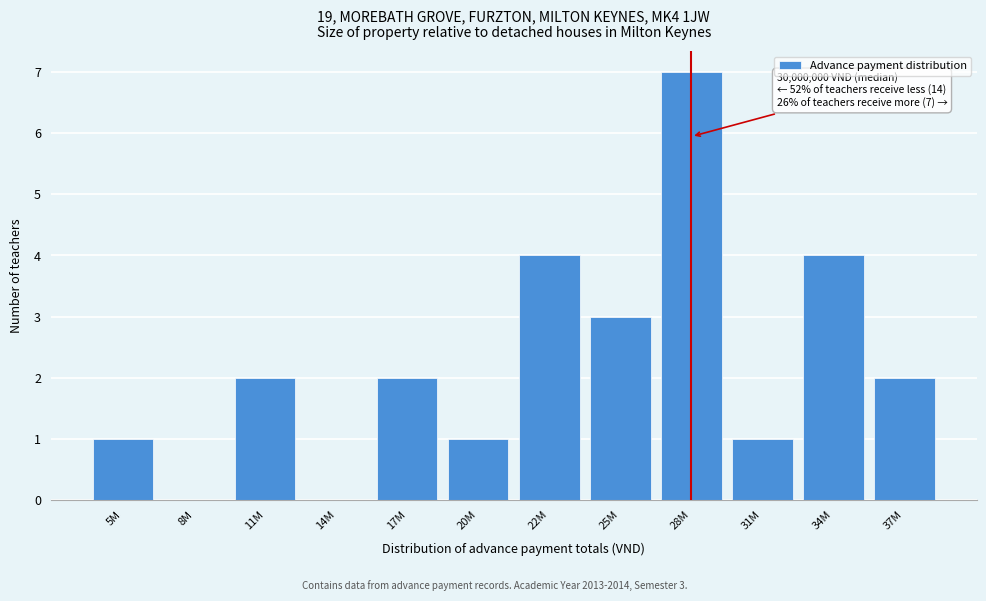

Reading left to right, what are all the values shown in this chart?

5M=1	8M=0	11M=2	14M=0	17M=2	20M=1	22M=4	25M=3	28M=7	31M=1	34M=4	37M=2